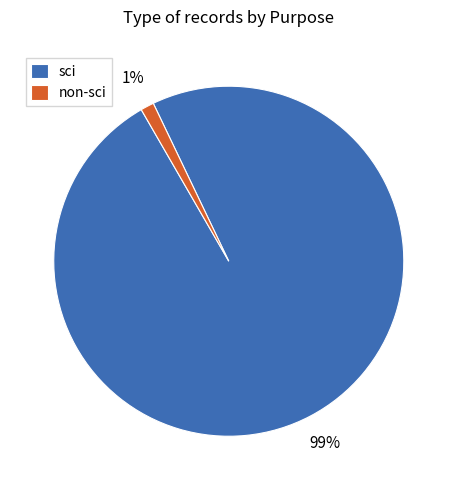

How many slices are in this pie chart?

2